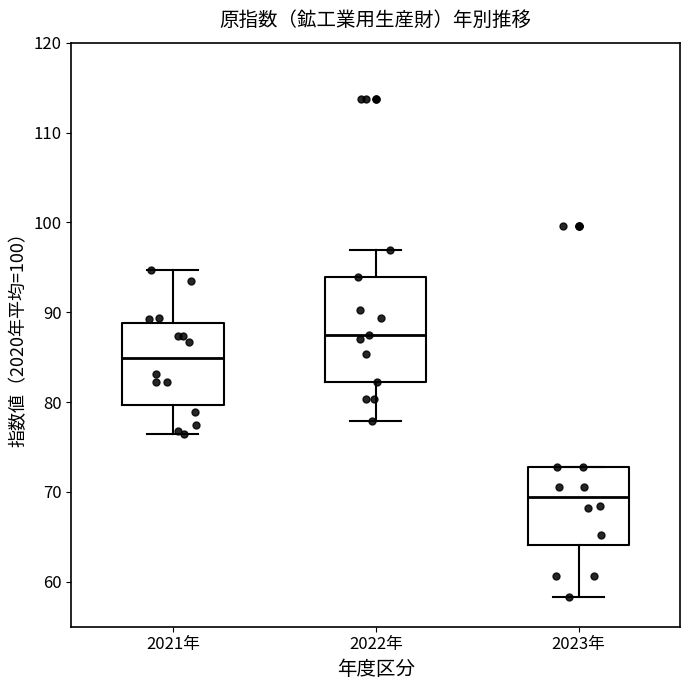

Reading left to right, read every box against the y-axis: the position of its median line, the range the box covers, and the ends of its whiskers. The values are not printed on the chart, so give them approximately, as read against the axis.

2021年: median 85, box 80 to 89, whiskers 77 to 95
2022年: median 88, box 82 to 94, whiskers 78 to 97
2023年: median 69, box 64 to 73, whiskers 58 to 73